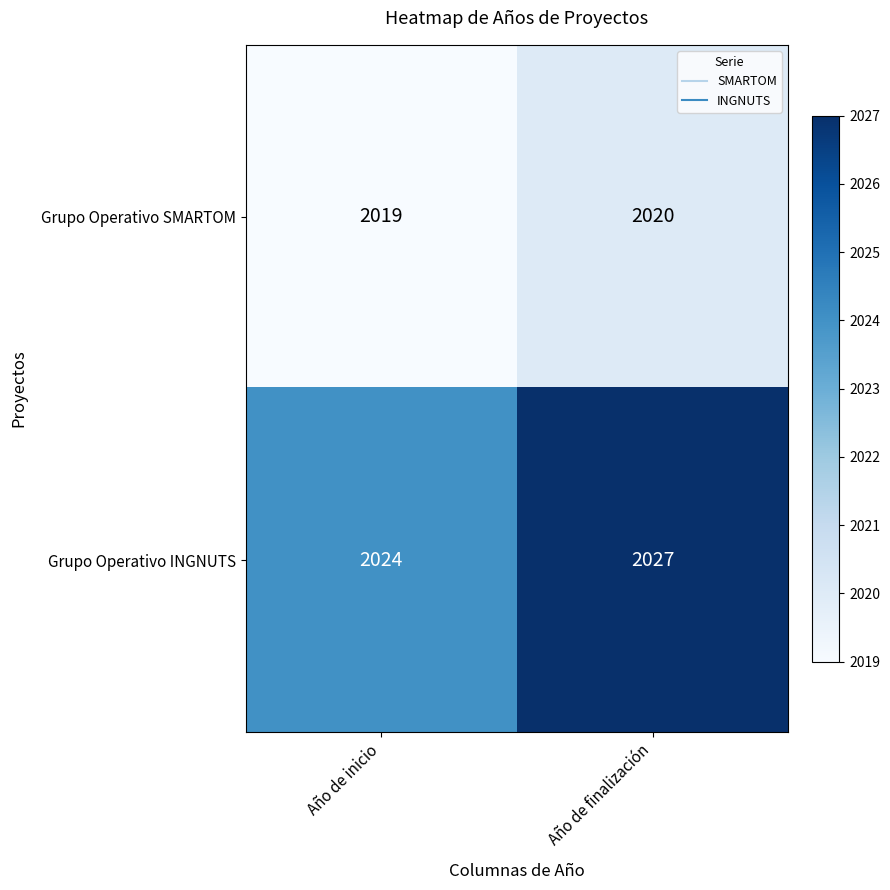

Read the Grupo Operativo SMARTOM value at Año de inicio.

2019